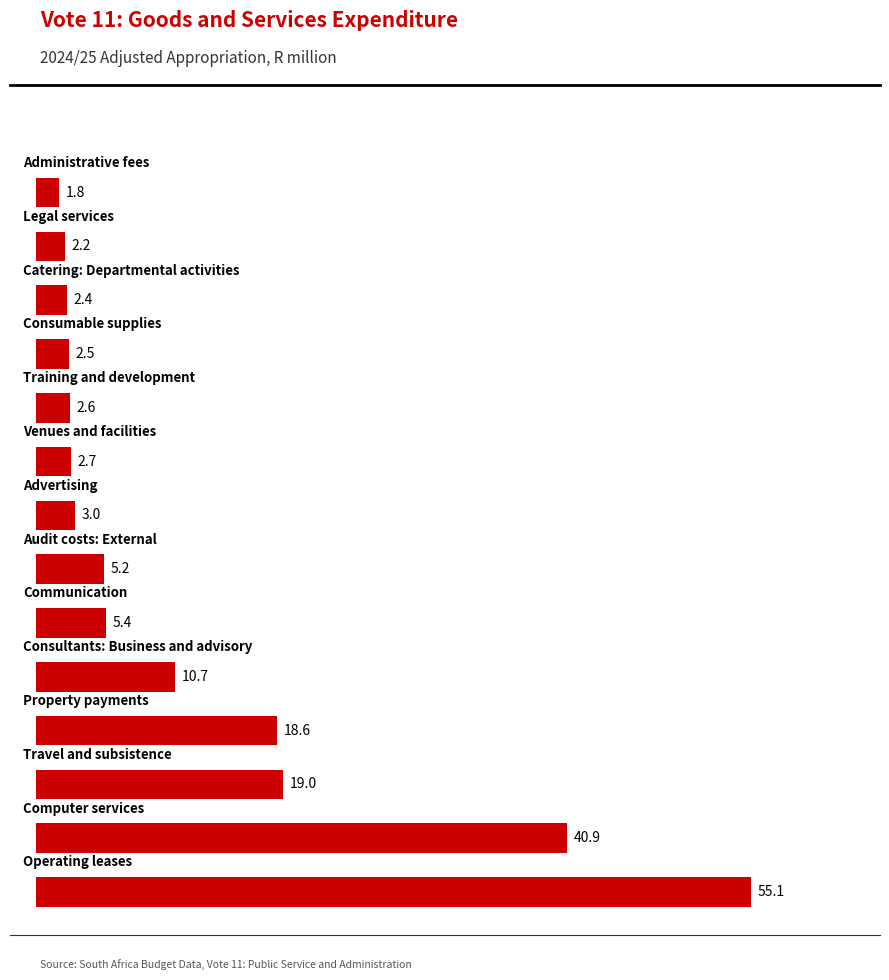

What is the minimum value shown in the chart?

1.8